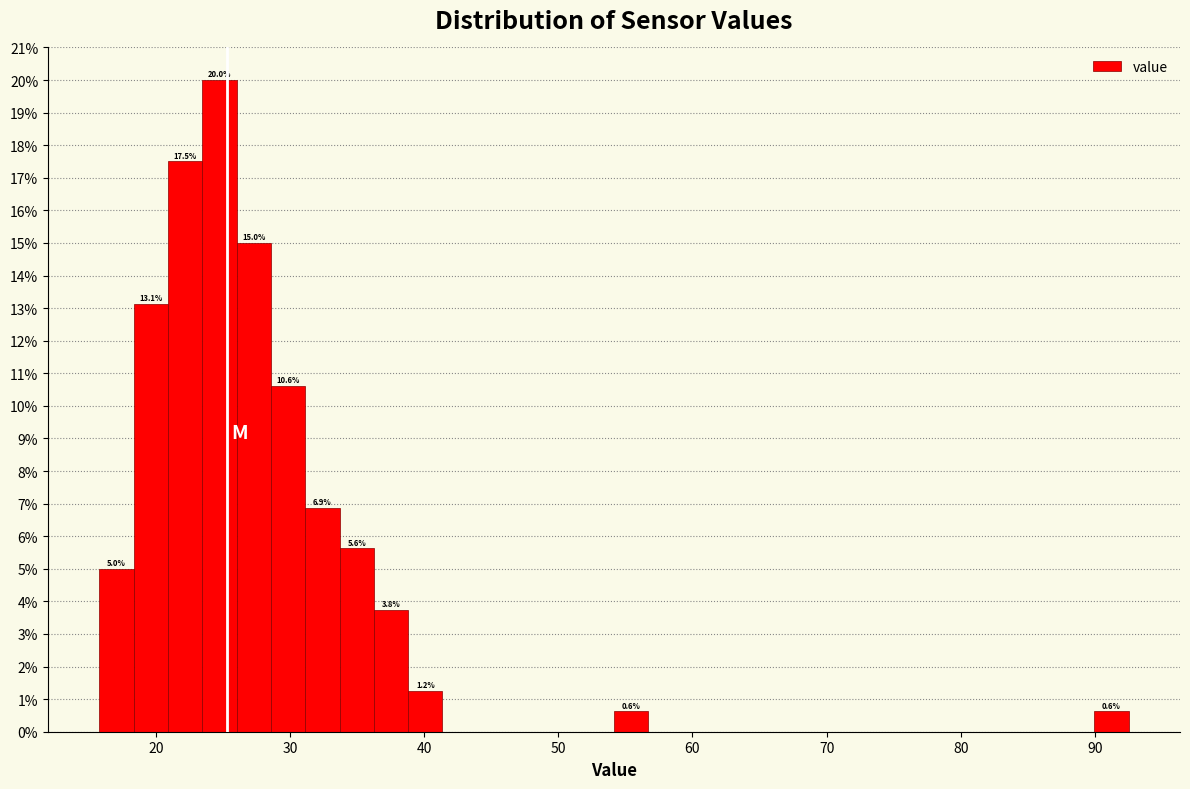

Read against the x-axis, roughly where is the centre of the tallest bar?

25